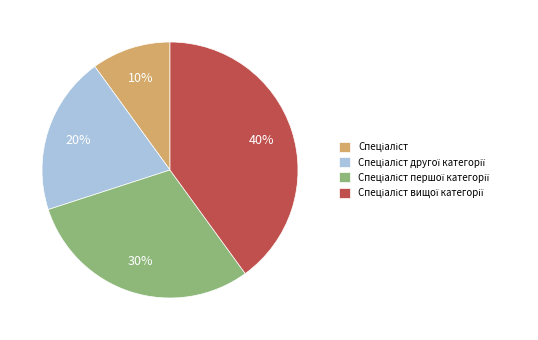

Is there any slice that represents more than half of the pie?

No